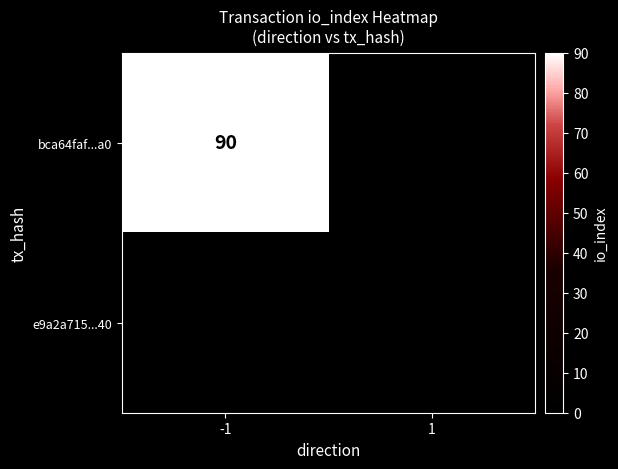

The value of e9a2a715...40 at 1 is 2. True or false?

True